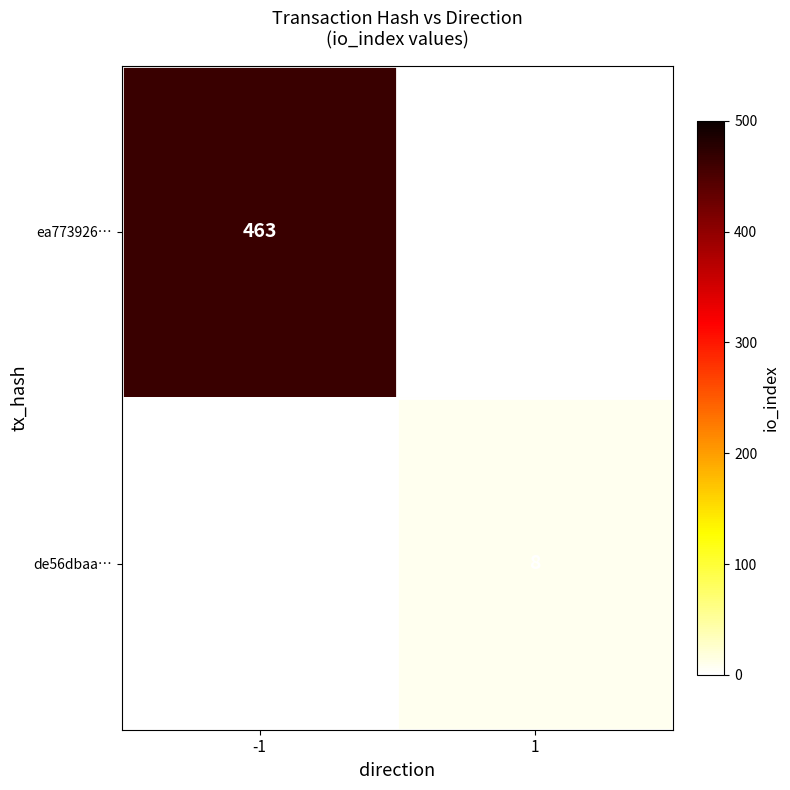

The value of de56dbaa… at 1 is 12. True or false?

False